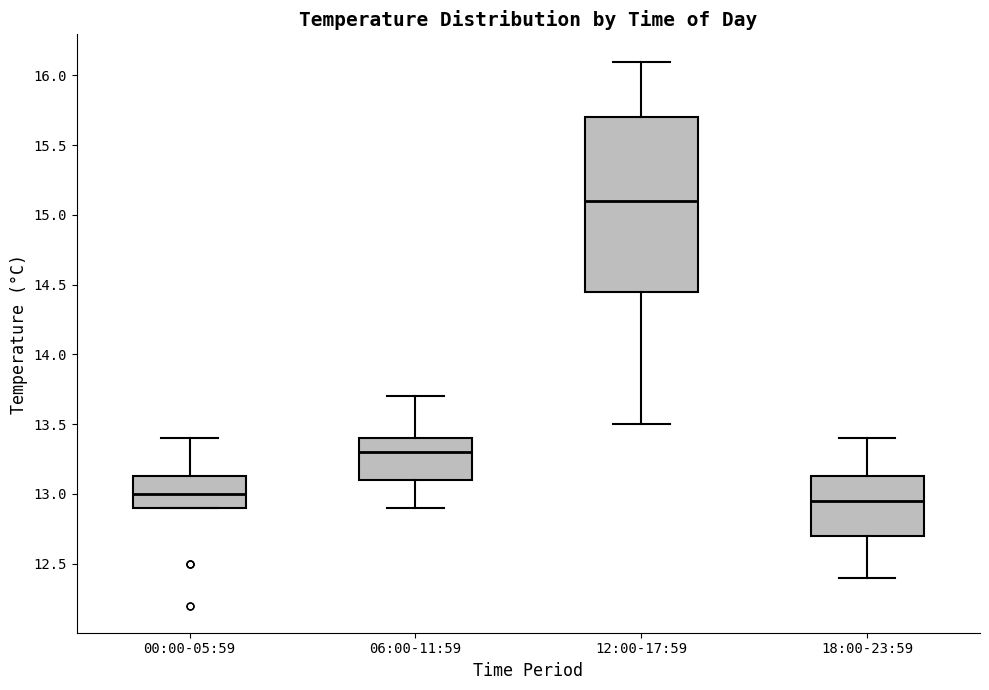

Reading left to right, transcribe this box plot: for each box, give where its median line is, the range the box spans, and where its two whiskers end, as read against the y-axis. The values are not printed on the chart, so give them approximately, as read against the axis.

00:00-05:59: median 13.00, box 12.90 to 13.15, whiskers 12.90 to 13.40
06:00-11:59: median 13.30, box 13.10 to 13.40, whiskers 12.90 to 13.70
12:00-17:59: median 15.10, box 14.45 to 15.70, whiskers 13.50 to 16.10
18:00-23:59: median 12.95, box 12.70 to 13.15, whiskers 12.40 to 13.40